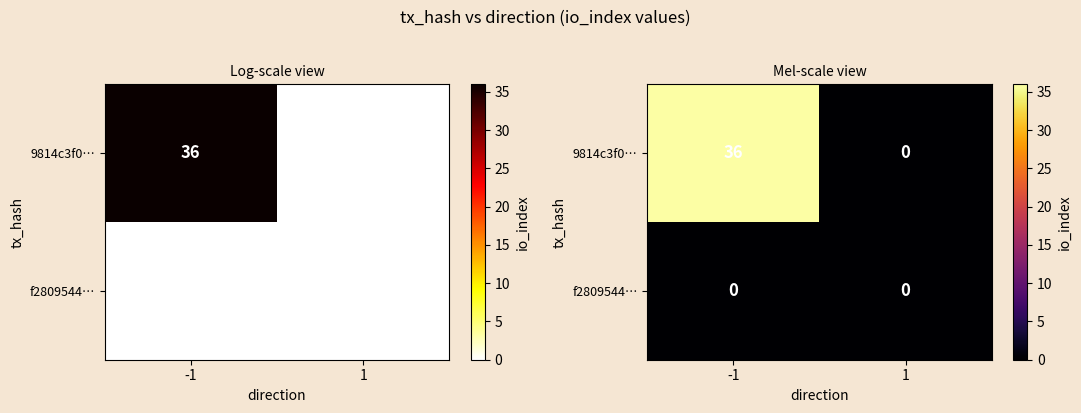

The value of 9814c3f0… at -1 is 36. True or false?

True